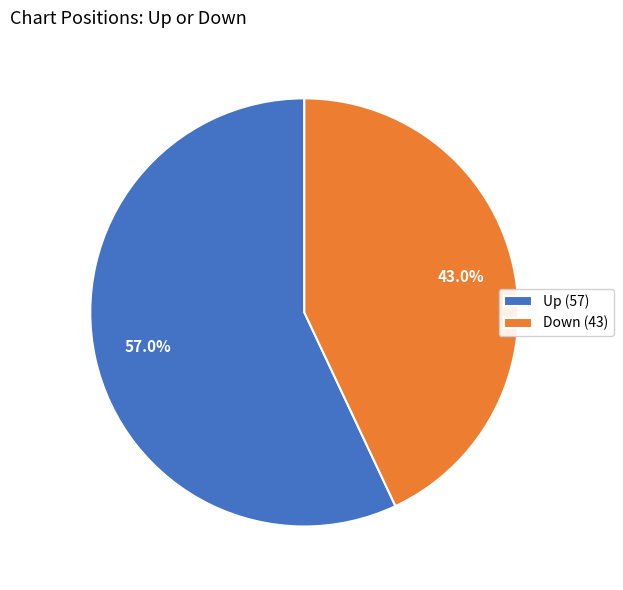

What is the largest slice in the pie chart?

Up (57)